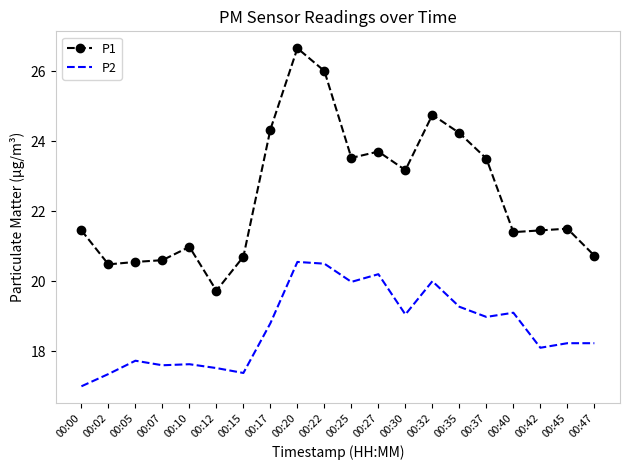

Which series has the widest spread of values?

P1